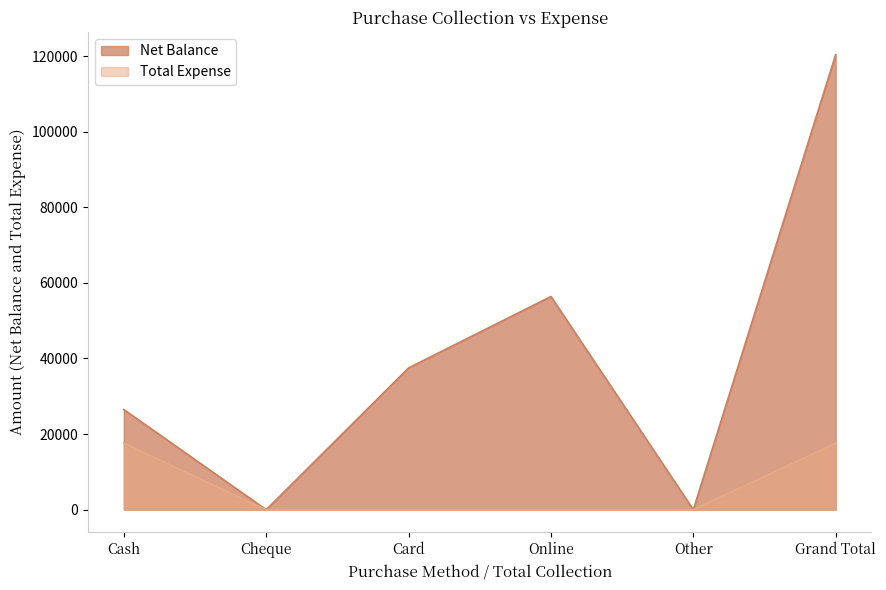

Reading left to right, list all the values displayed in this chart.

Net Balance: 26500	0	37500	56400	0	120400
Total Expense: 17600	0	0	0	0	17600